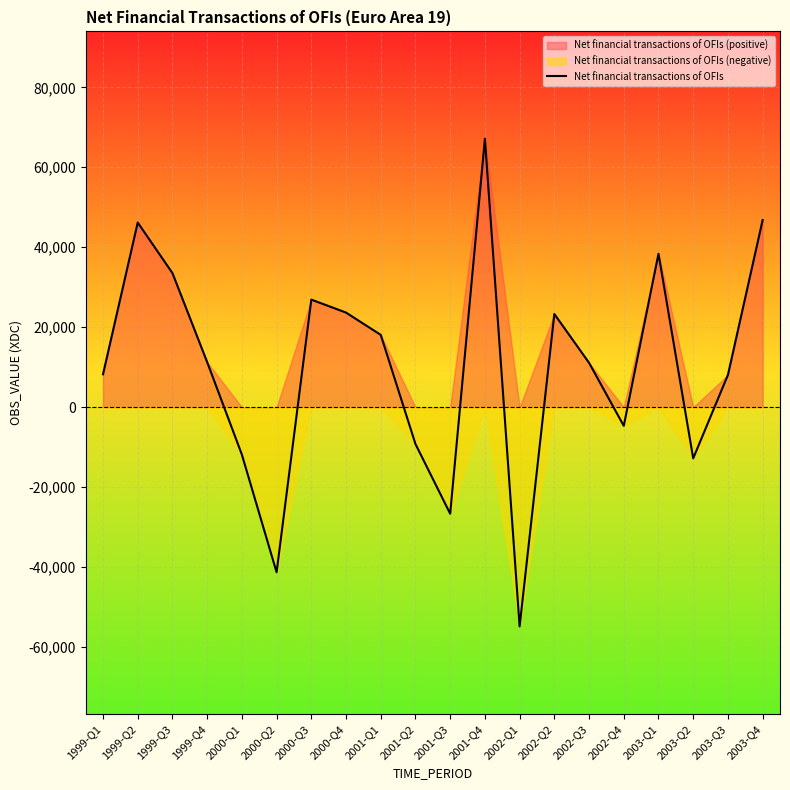

Is it true that the value at 2002-Q3 is 2381.9?

False